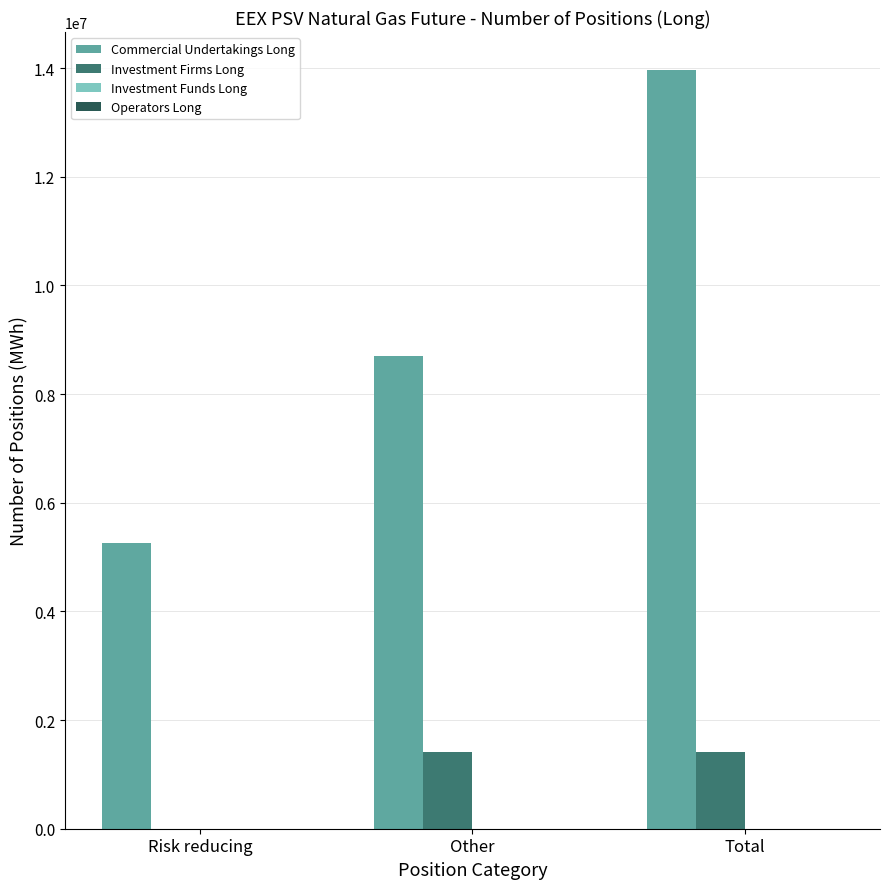

Reading left to right, transcribe all the data shown in this chart.

Commercial Undertakings Long: Risk reducing=5258352	Other=8708592	Total=13966944
Investment Firms Long: Risk reducing=0	Other=1414656	Total=1414656